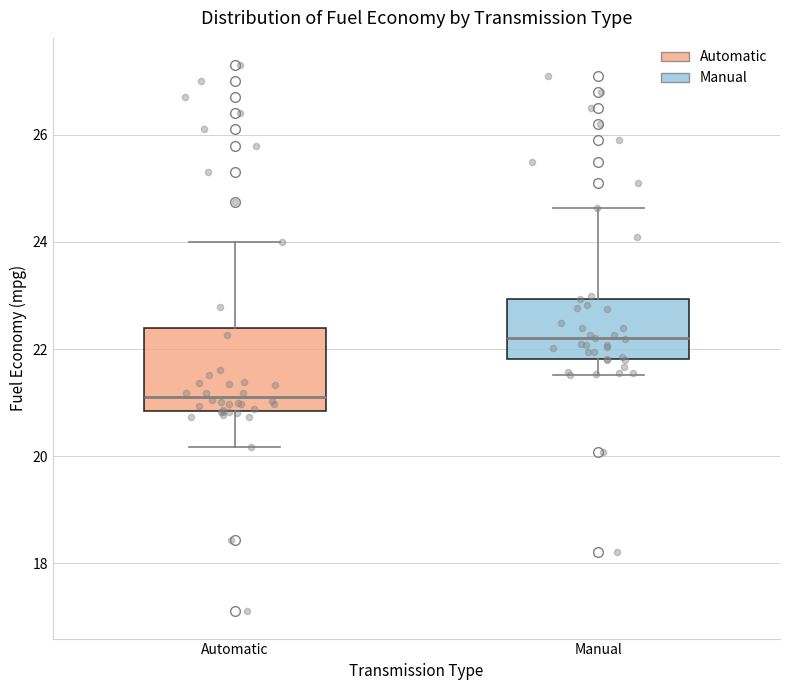

Reading left to right, transcribe this box plot: for each box, give where its median line is, the range the box spans, and where its two whiskers end, as read against the y-axis. The values are not printed on the chart, so give them approximately, as read against the axis.

Automatic: median 21.2, box 20.8 to 22.4, whiskers 20.2 to 24.0
Manual: median 22.2, box 21.8 to 23.0, whiskers 21.6 to 24.6